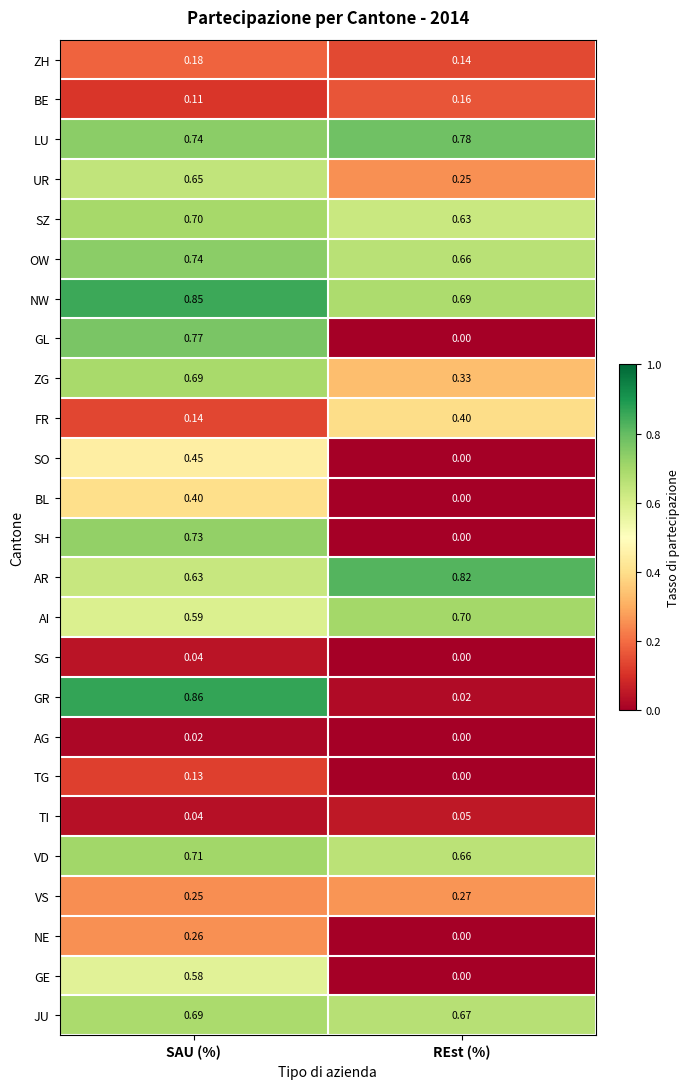

Which series has the largest range (max minus min)?

GR